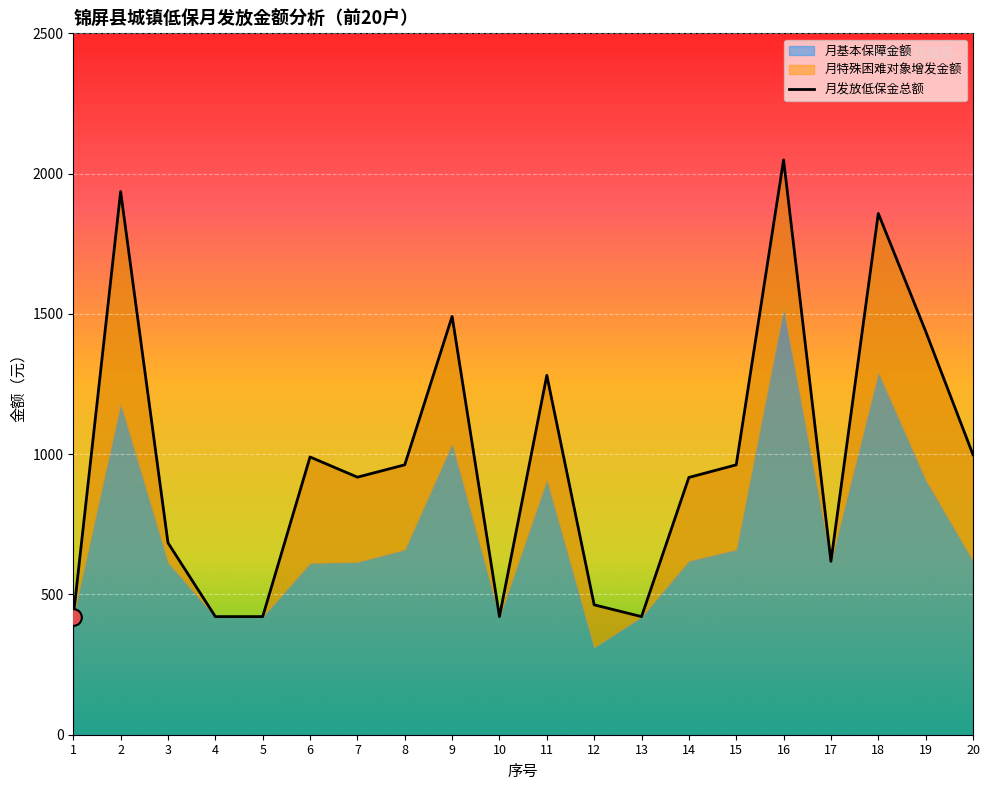

Is the value of 月基本保障金额 at 8 greater than the value of 月发放低保金总额 at 15?

No